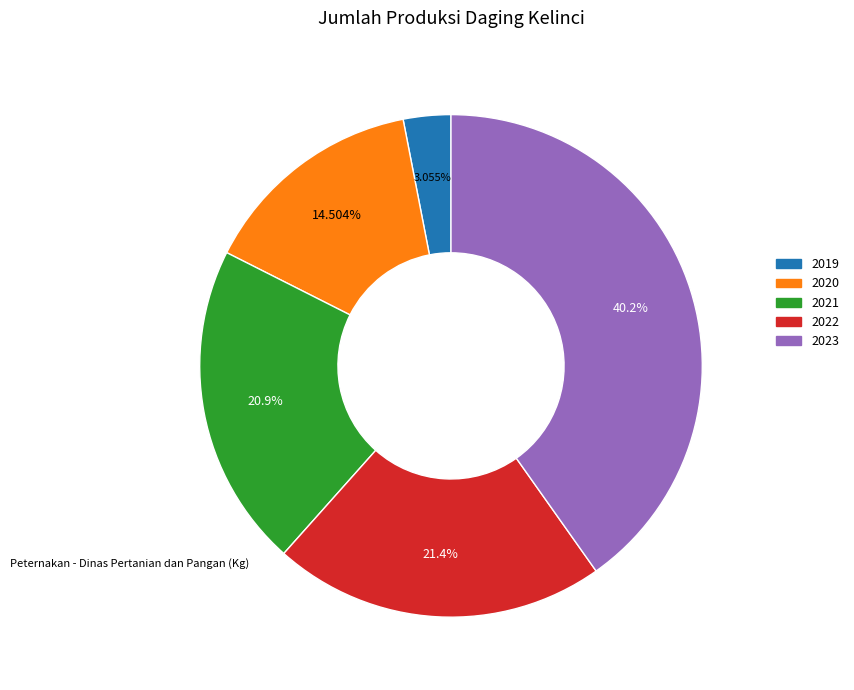

To the nearest percent, what portion does 2020 represent?

15%